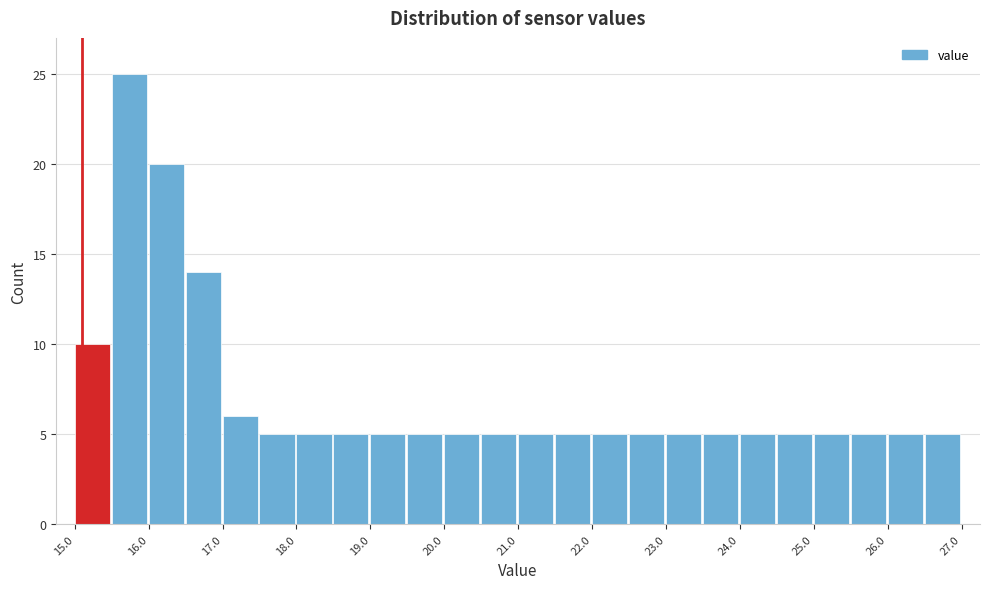

Which range on the x-axis has the tallest bar?

15.5 to 16.0